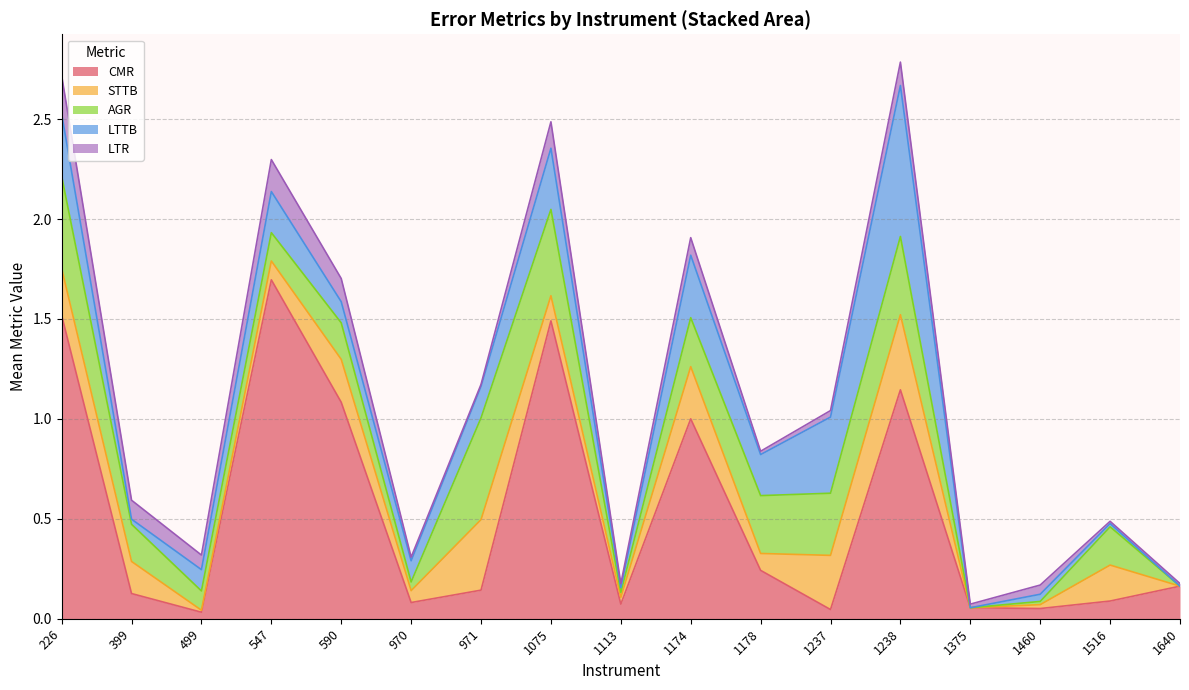

What is the total value across all series at 1174?

1.9